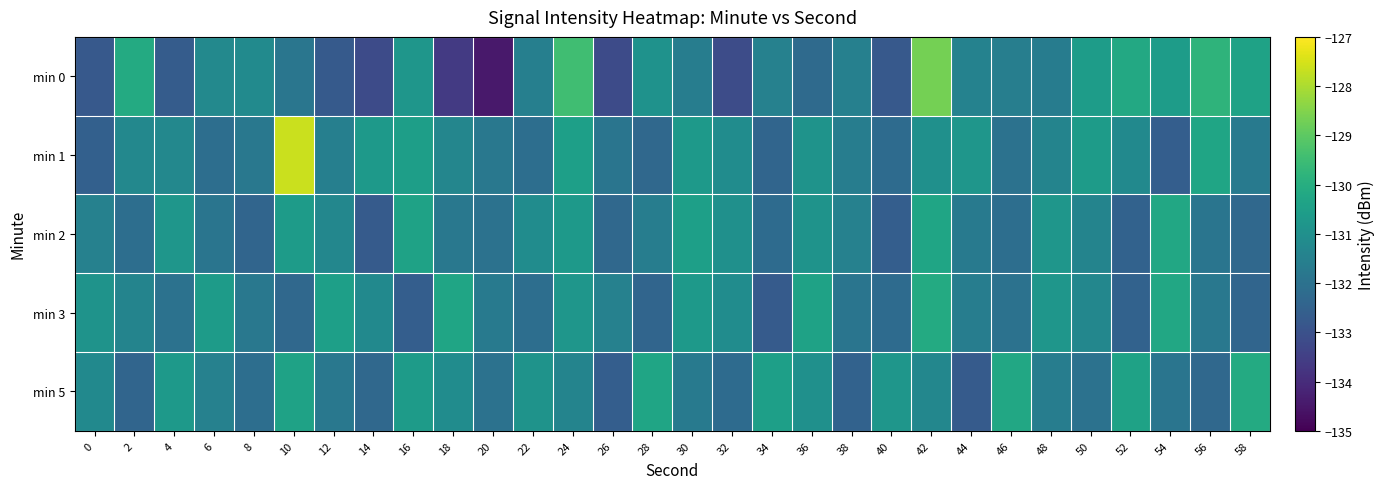

At which category is the sum across all series the highest?

42